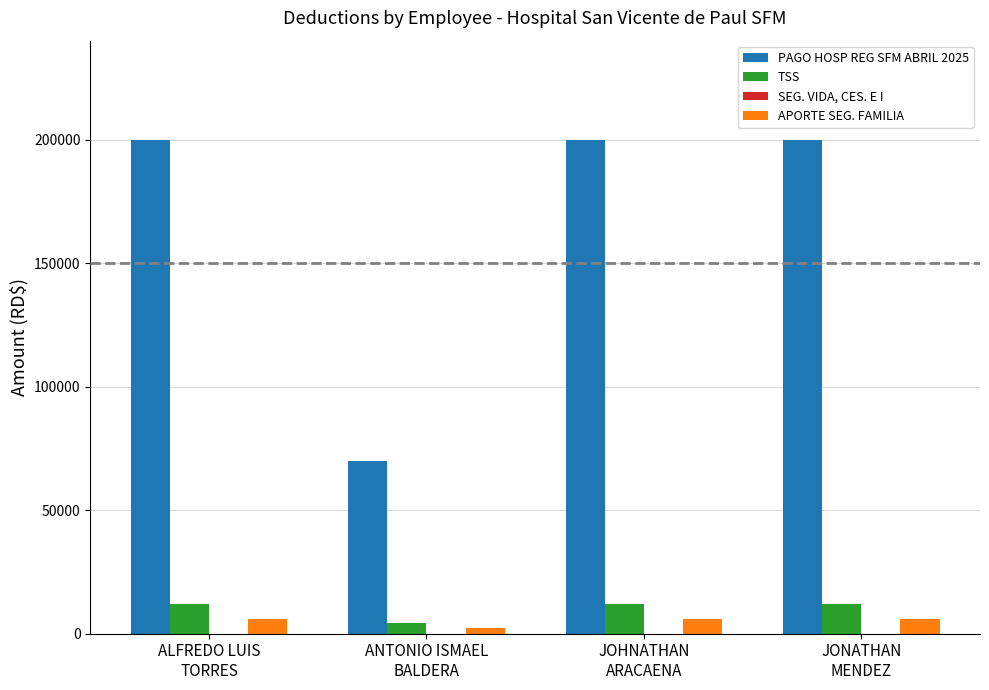

What is the greatest value displayed?

200000